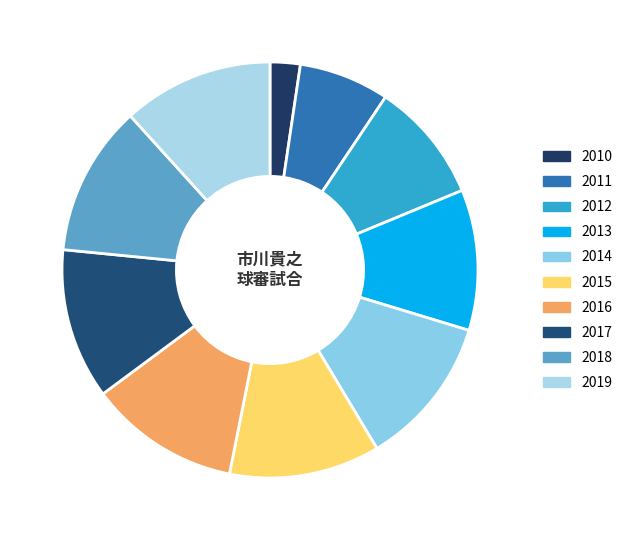

What is the largest slice in the pie chart?

2014